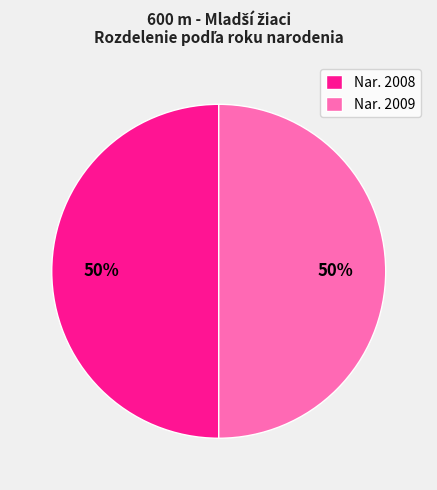

Count the number of slices in the pie.

2